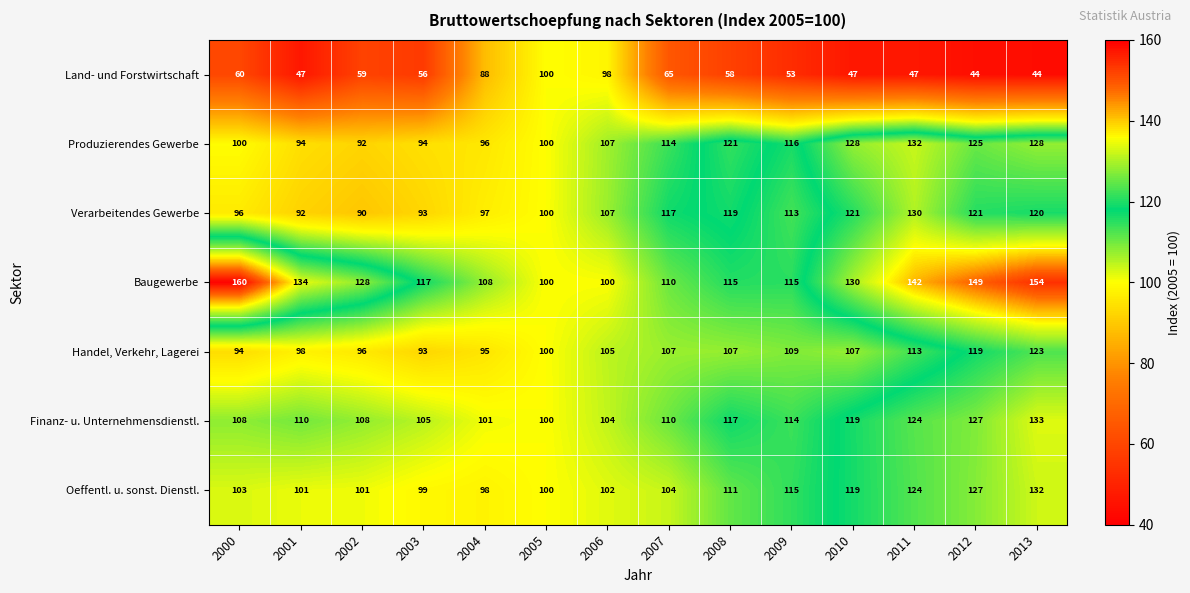

At how many categories does at least one series exceed 52?

14